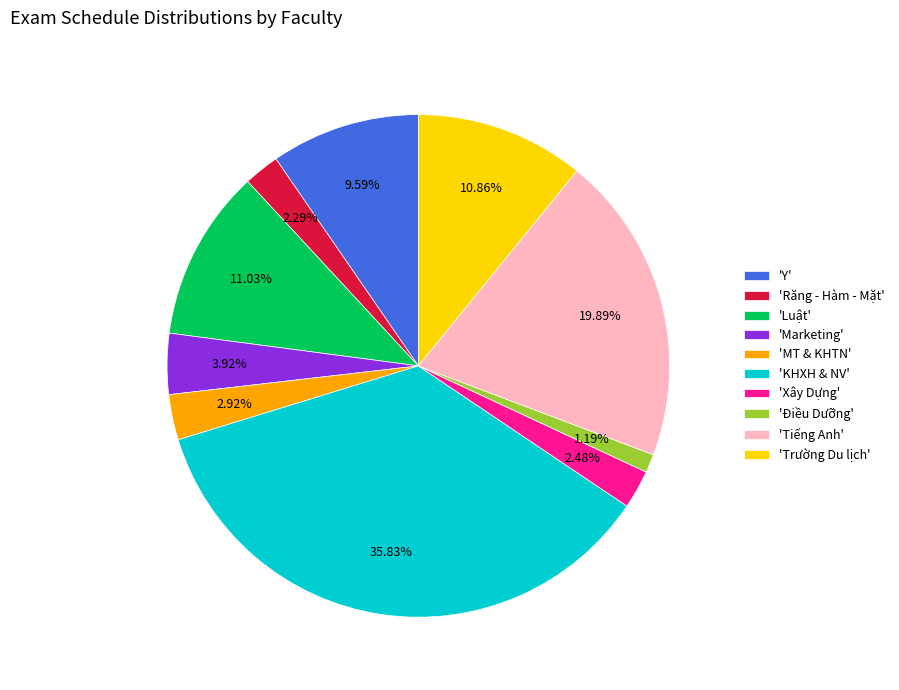

Is the sum of 'Marketing' and 'MT & KHTN' greater than half?

No